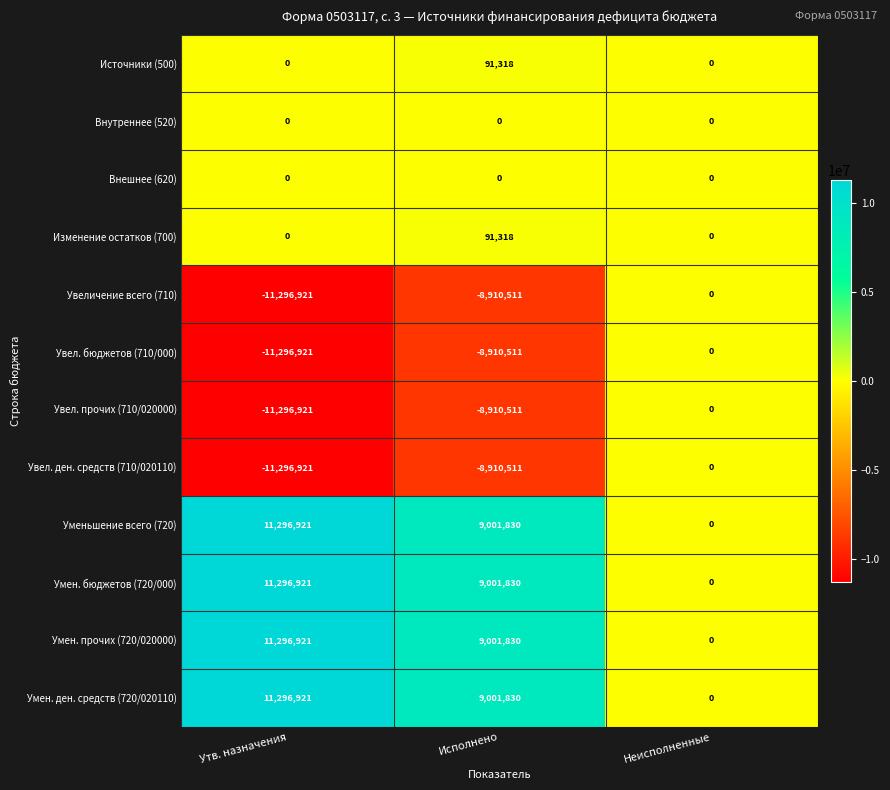

Where is Увел. ден. средств (710/020110) nearest to the value -5648460?

Исполнено